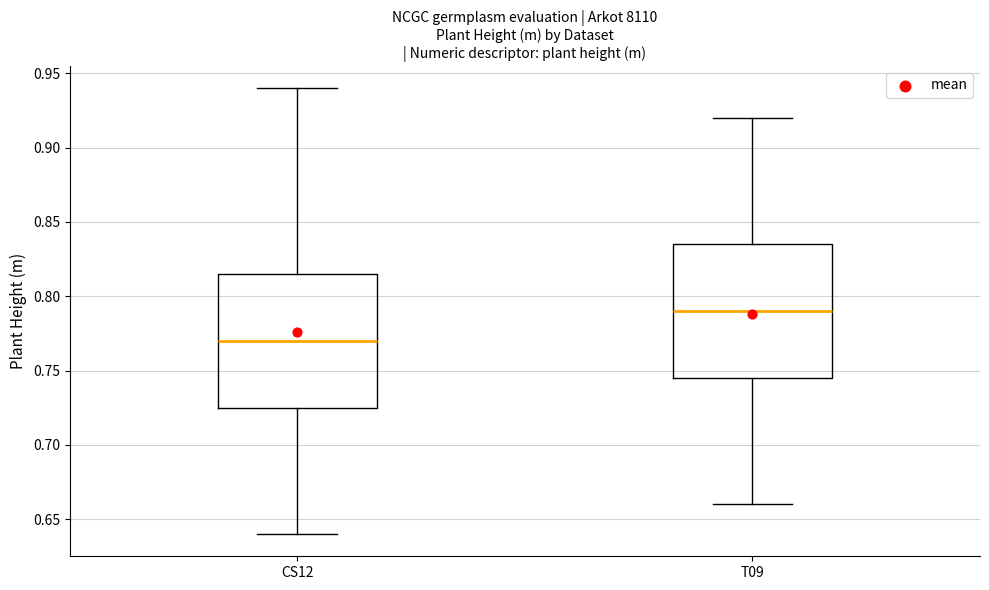

Reading left to right, read every box against the y-axis: the position of its median line, the range the box covers, and the ends of its whiskers. The values are not printed on the chart, so give them approximately, as read against the axis.

CS12: median 0.770, box 0.725 to 0.815, whiskers 0.640 to 0.940
T09: median 0.790, box 0.745 to 0.835, whiskers 0.660 to 0.920